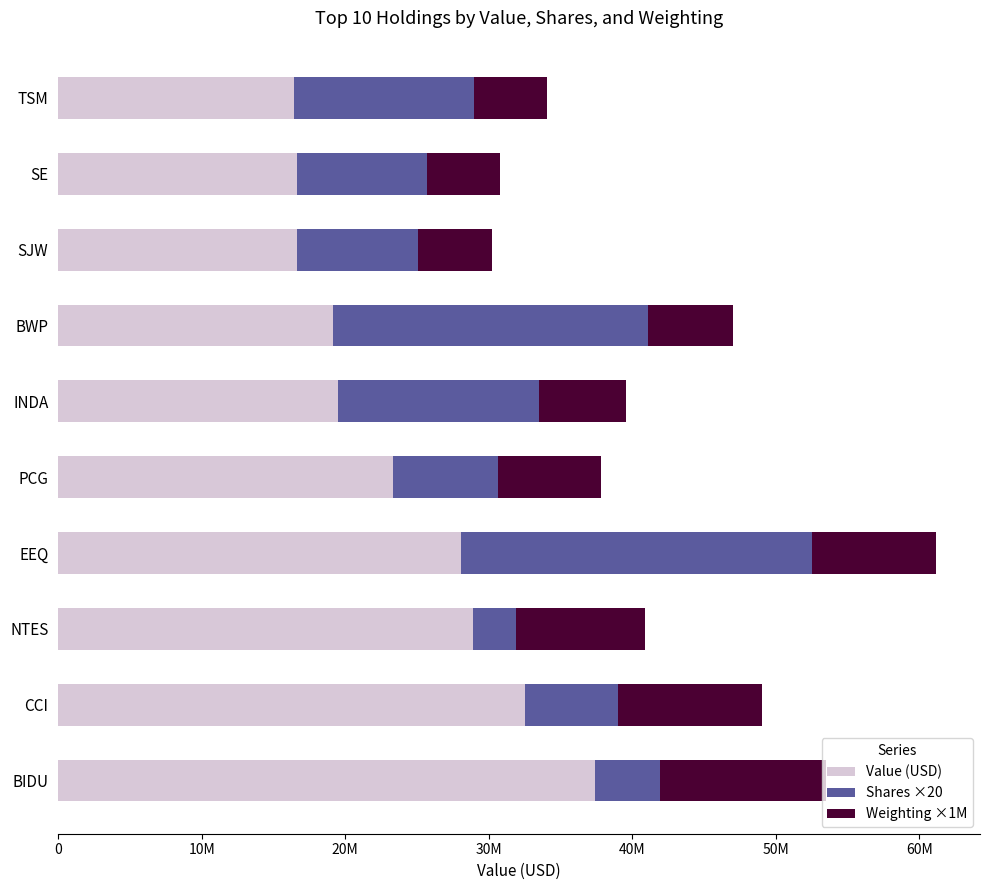

What are all the series names shown in the legend?

Value (USD), Shares ×20, Weighting ×1M